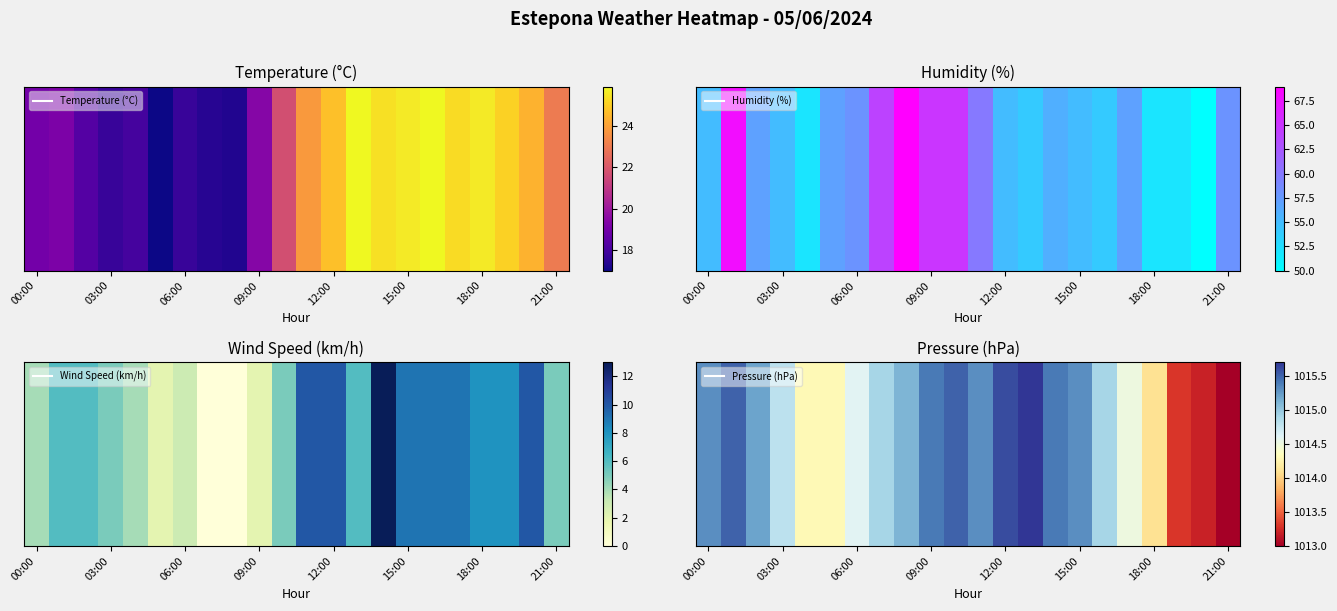

What is the difference between the maximum and minimum values?

2.7